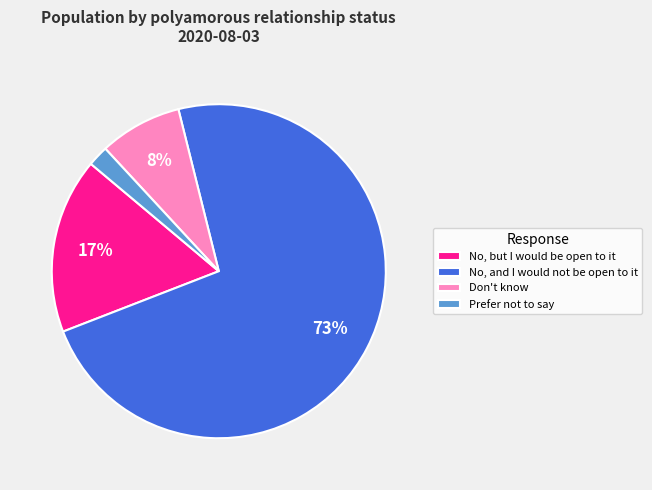

What percentage is the No, but I would be open to it slice, to the nearest percent?

17%